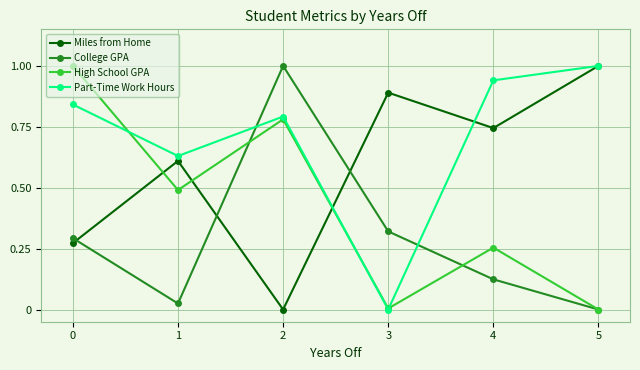

What is the maximum value for Part-Time Work Hours?

1.0